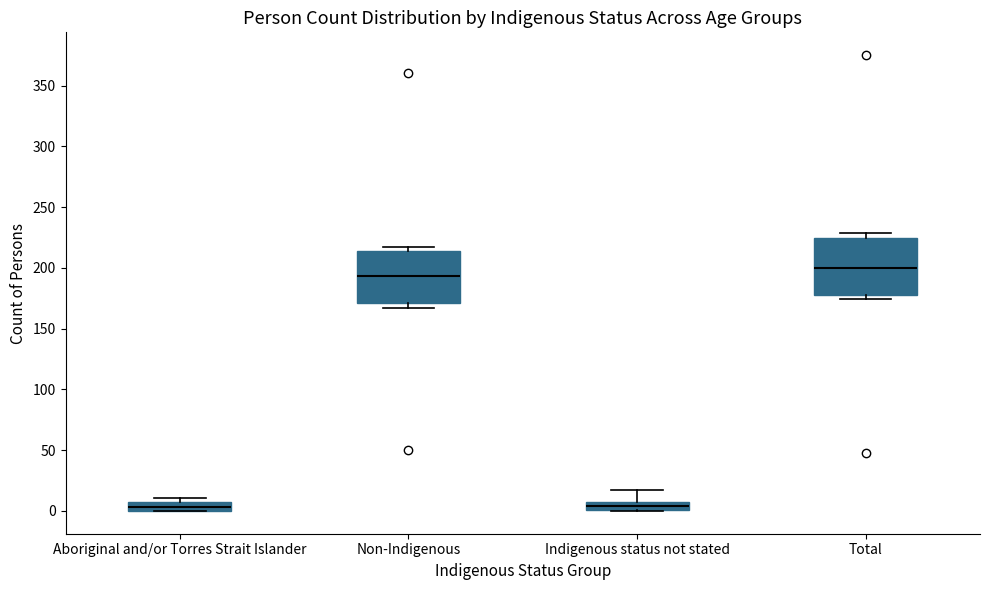

Where is the upper edge of the box for Total on the y-axis? The values are not printed on the chart, so give them approximately, as read against the axis.

225